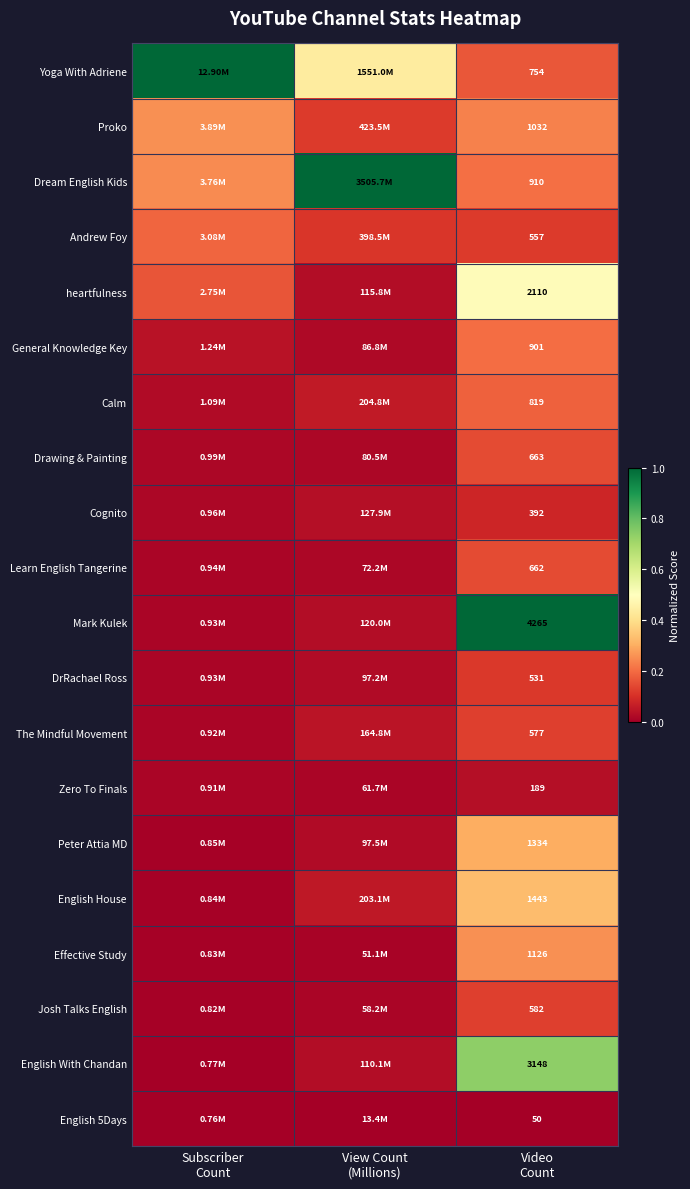

What is the total value across all series at View Count
(Millions)?

2.1